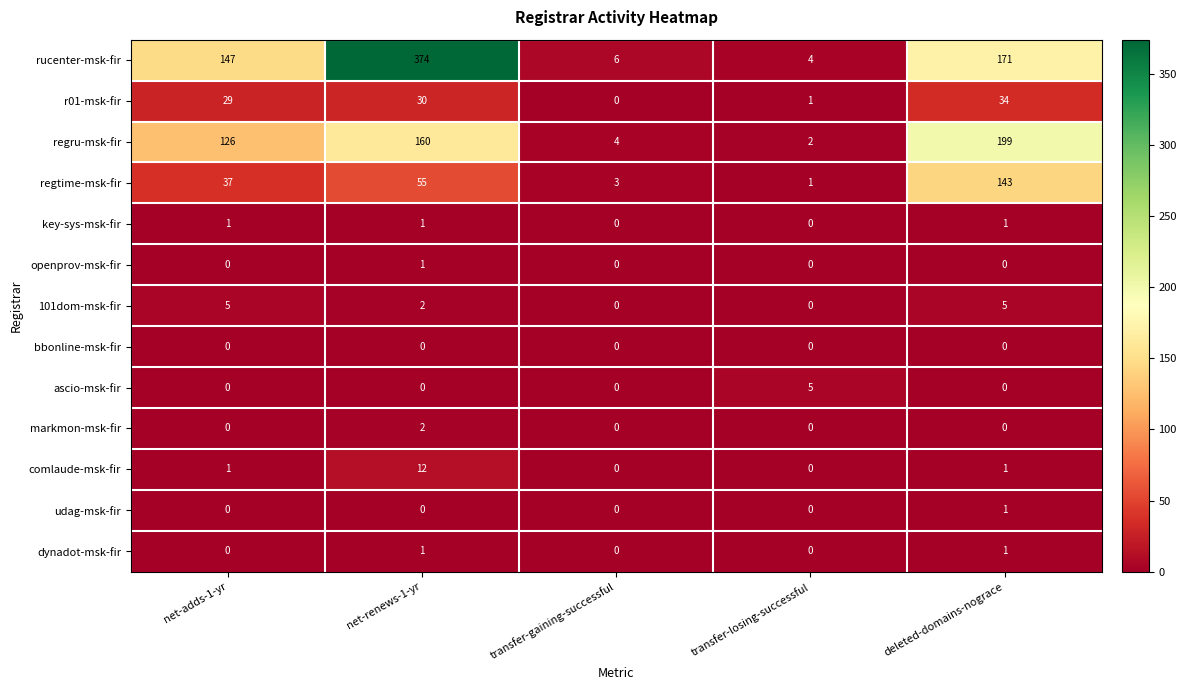

What is the greatest value displayed?

374